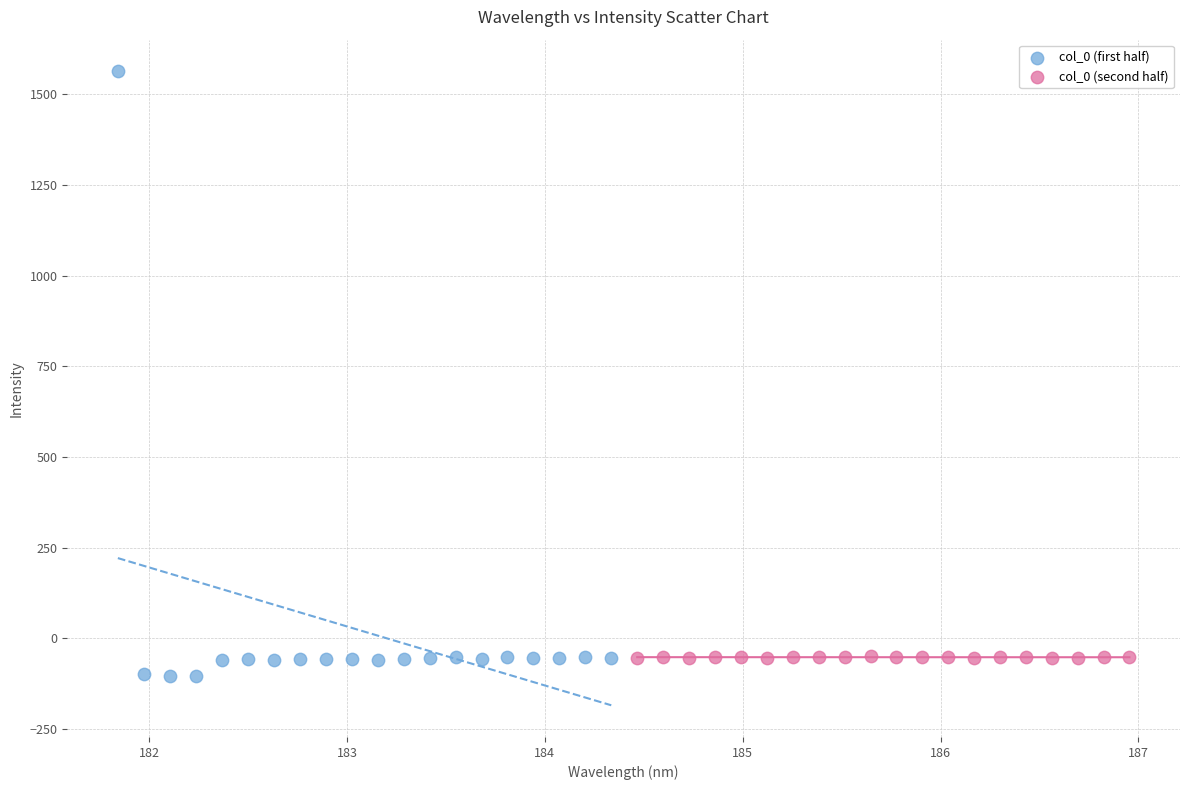

What are all the series names shown in the legend?

col_0 (first half), col_0 (second half)